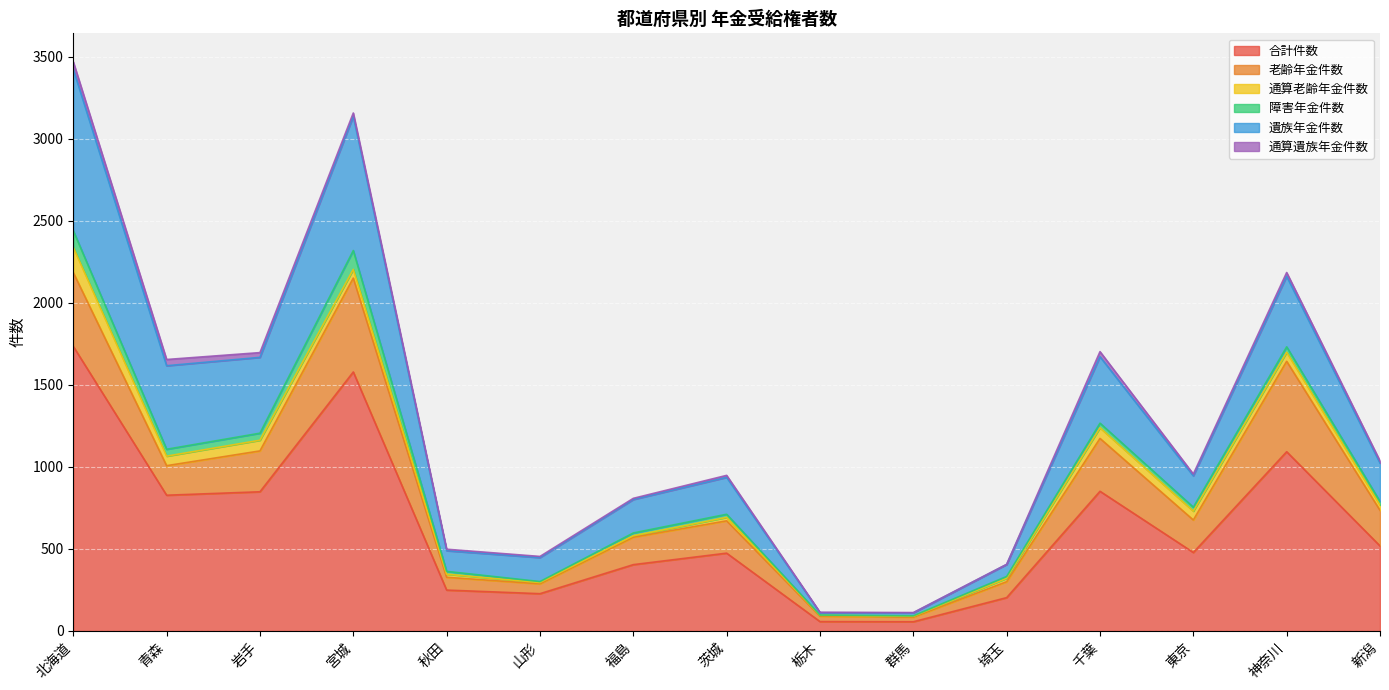

In 遺族年金件数(line), how many points are lower than both neighbors (excluding endpoints)?

4